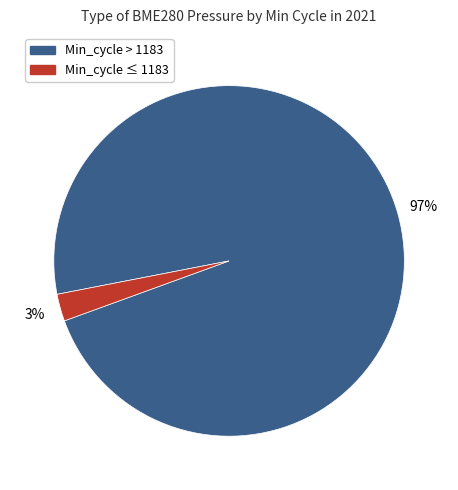

To the nearest percent, what is the average slice percentage?

50%